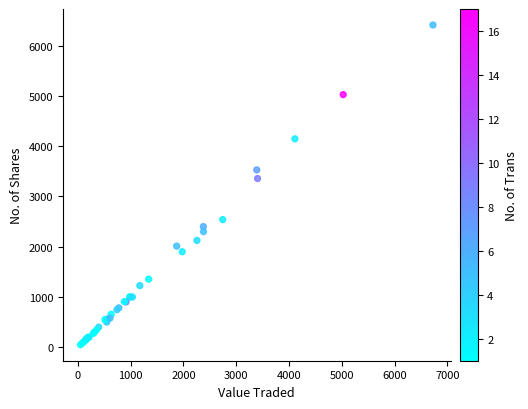

What Y value in the scatter plot is closest to 3230?

3356